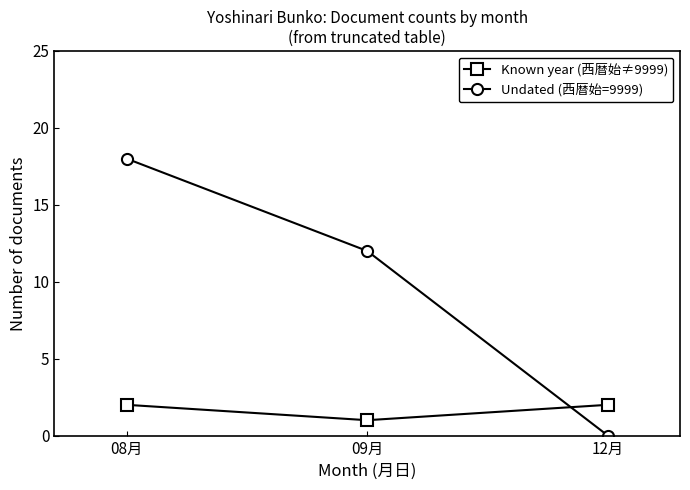

Reading right to left, transcribe all the data shown in this chart.

Known year (西暦始≠9999): 12月=2	09月=1	08月=2
Undated (西暦始=9999): 12月=0	09月=12	08月=18